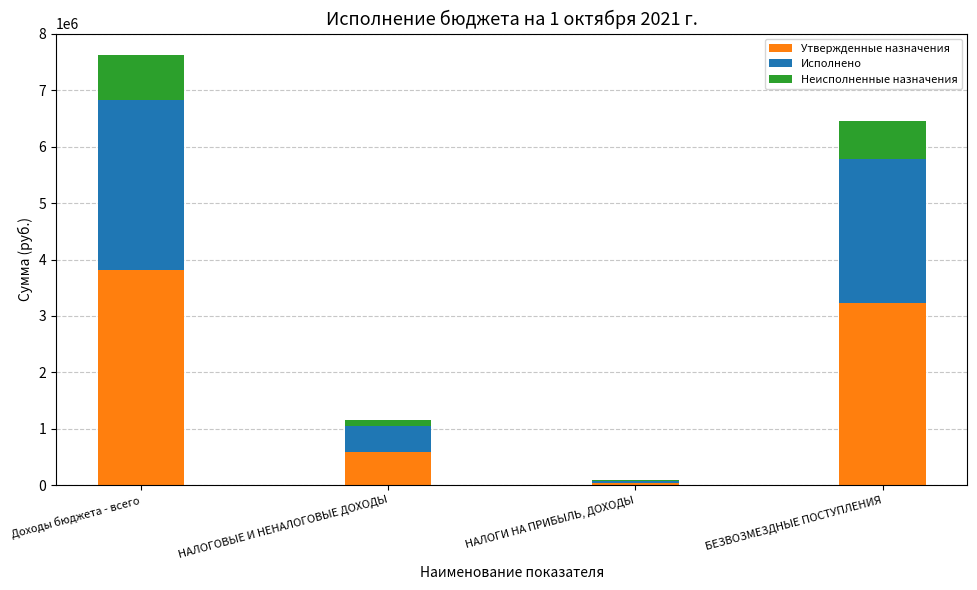

Which category has the highest value in the Утвержденные назначения series?

Доходы бюджета - всего